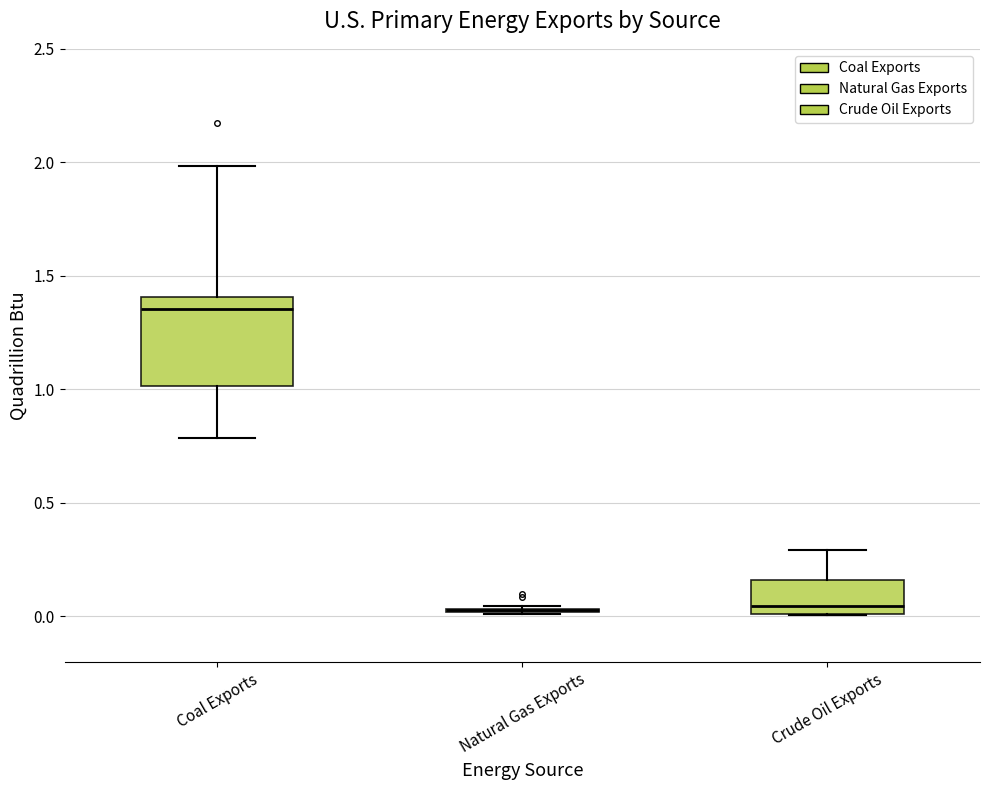

Which box is the tallest, from its lower edge to its upper edge?

Coal Exports